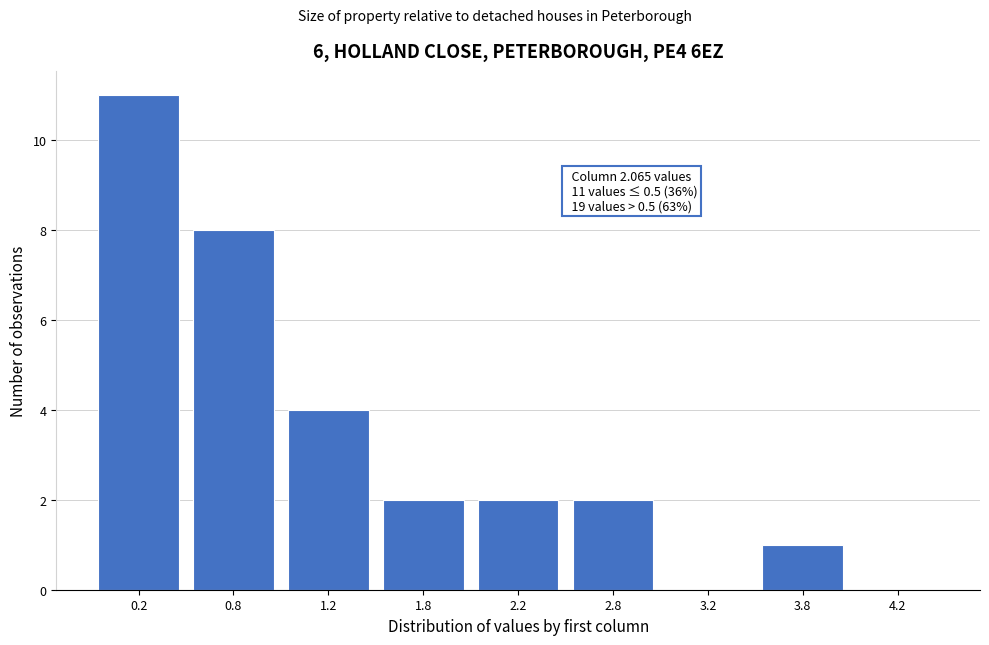

Reading right to left, transcribe all the data shown in this chart.

4.2=0	3.8=1	3.2=0	2.8=2	2.2=2	1.8=2	1.2=4	0.8=8	0.2=11